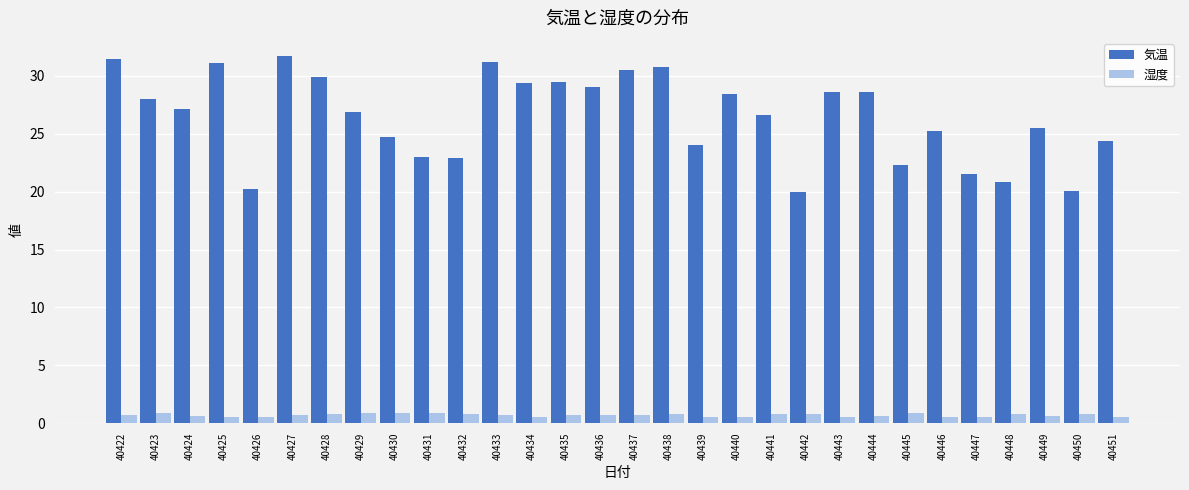

Rank the series at 40437 from lowest to highest value.

湿度, 気温